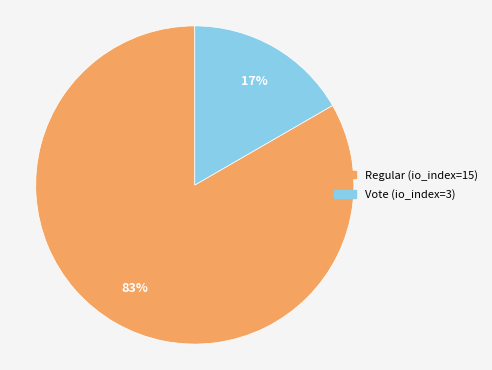

Does Vote (io_index=3) represent more than half of the total?

No